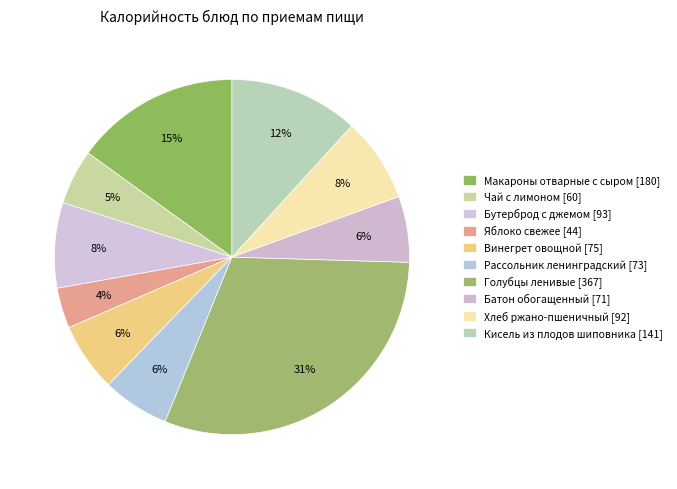

Which slice is the smallest?

Яблоко свежее